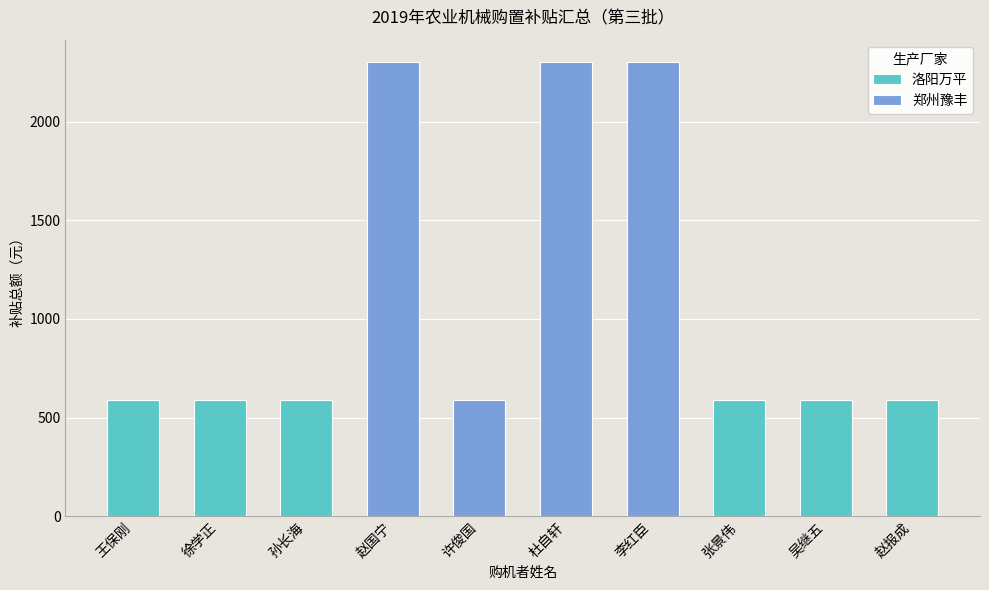

What is the sum of all 洛阳万平 values?

3540